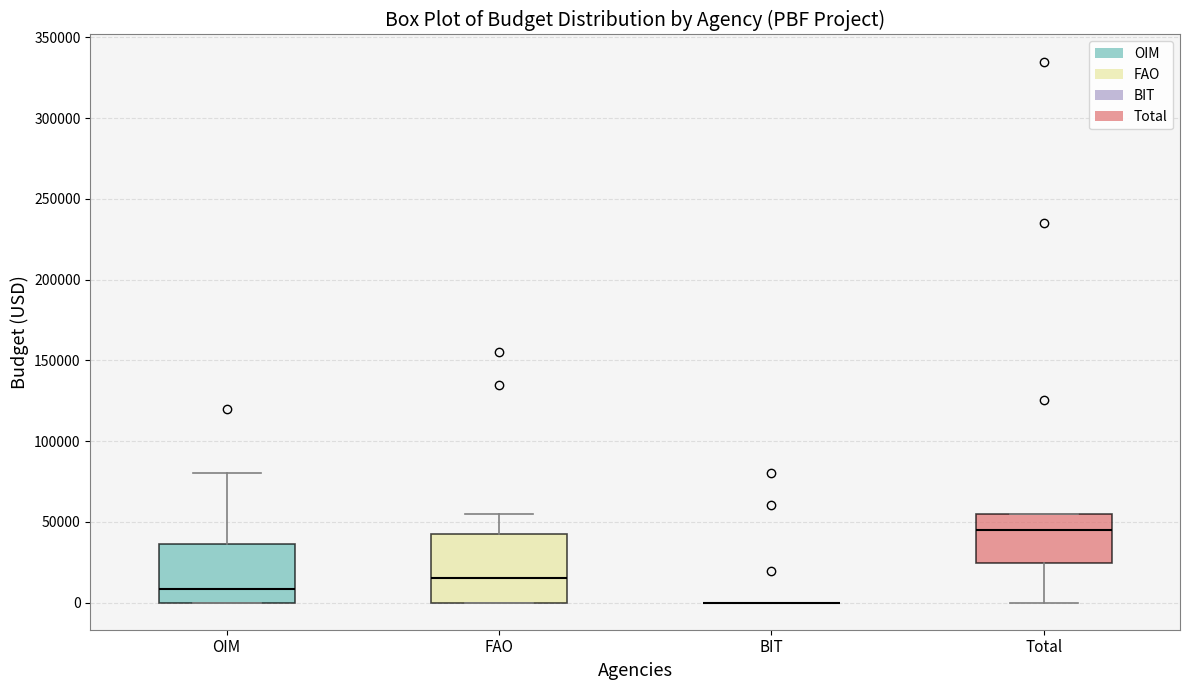

Reading left to right, read every box against the y-axis: the position of its median line, the range the box covers, and the ends of its whiskers. The values are not printed on the chart, so give them approximately, as read against the axis.

OIM: median 10000, box 0 to 35000, whiskers 0 to 80000
FAO: median 15000, box 0 to 45000, whiskers 0 to 55000
BIT: box collapsed to a line at 0, whiskers 0 to 0
Total: median 45000, box 25000 to 55000, whiskers 0 to 55000